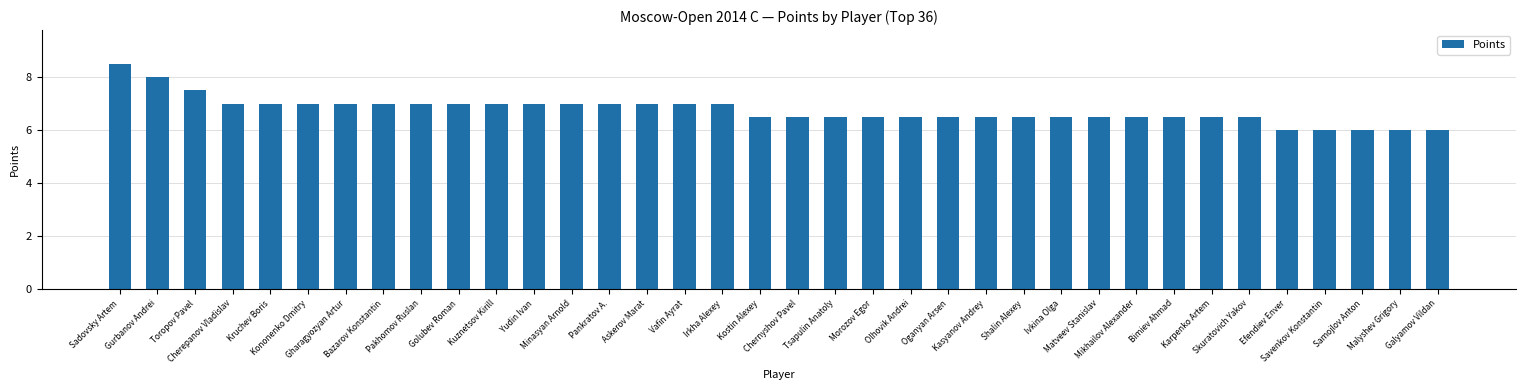

What is the value of the 16th bar from the left?

7.0